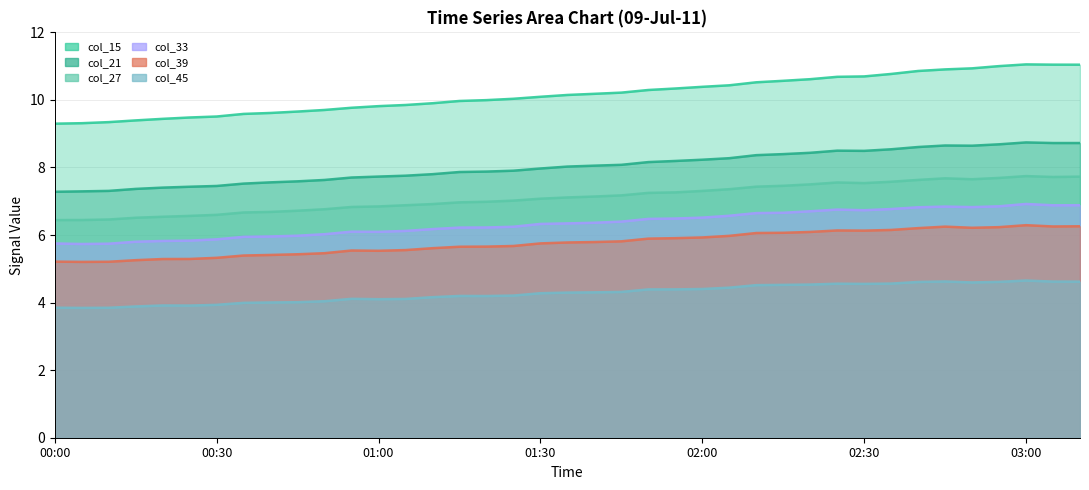

True or false: col_39 and col_15 cross at least once.

False